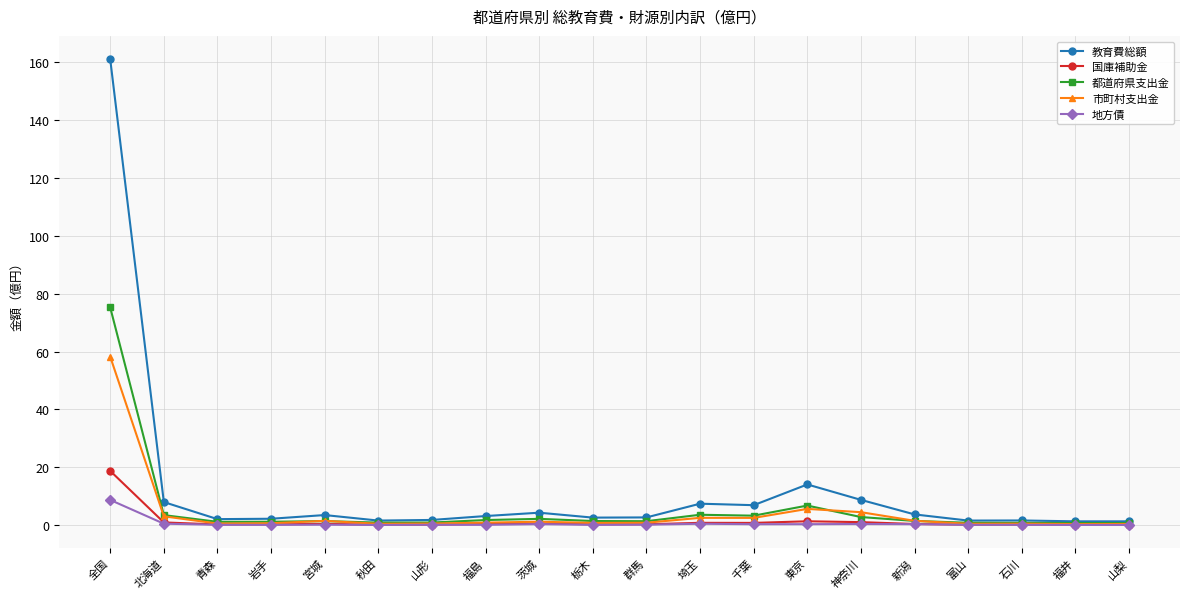

True or false: 都道府県支出金 has a value of 0.7 at 山梨.

True